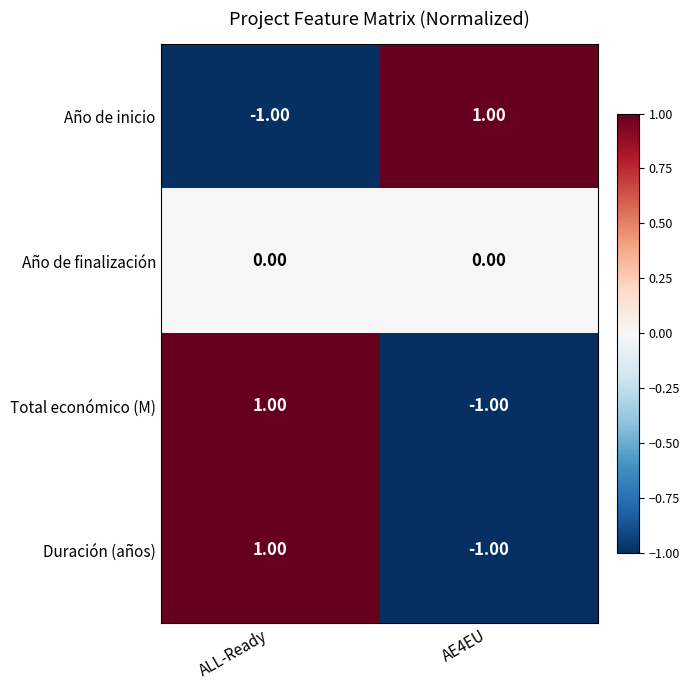

Is the value of Total económico (M) at AE4EU greater than the value of Año de finalización at ALL-Ready?

No